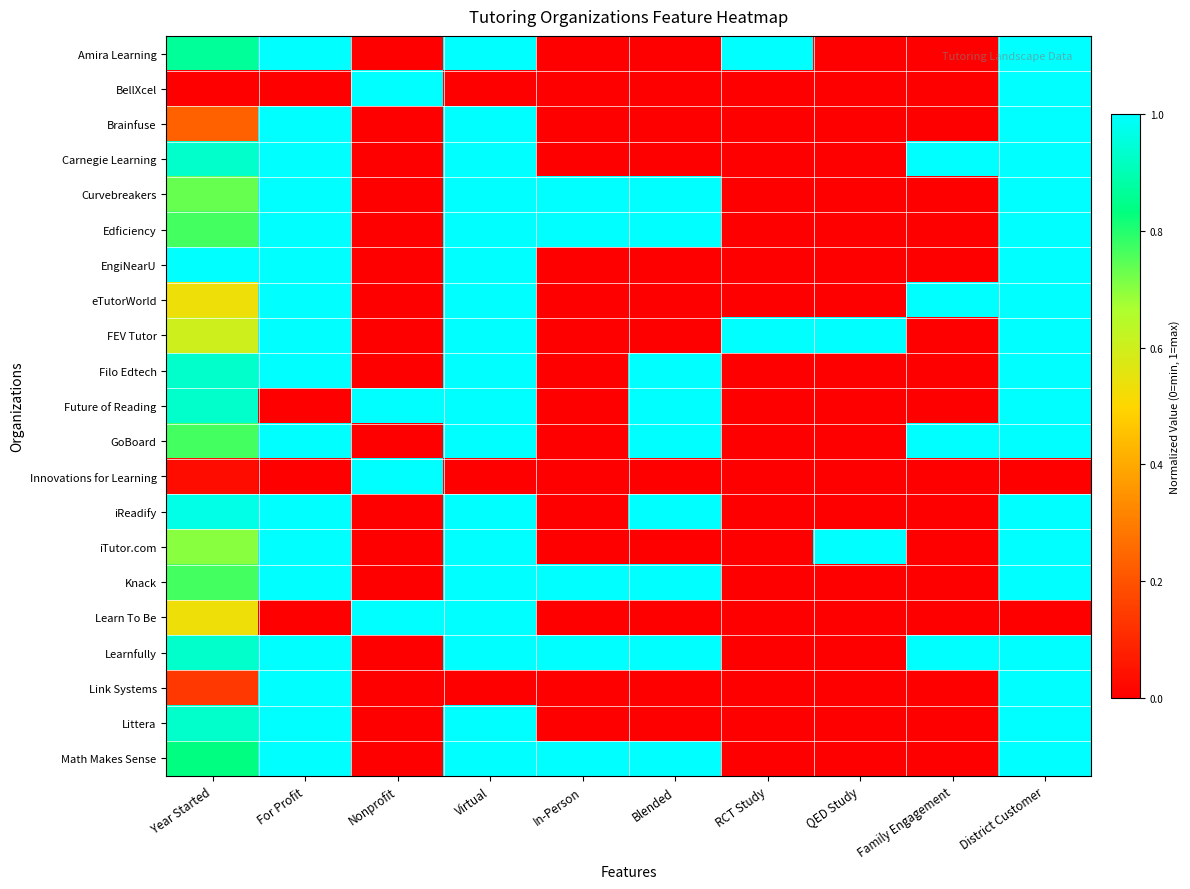

Which series has the largest total across all categories?

Learnfully